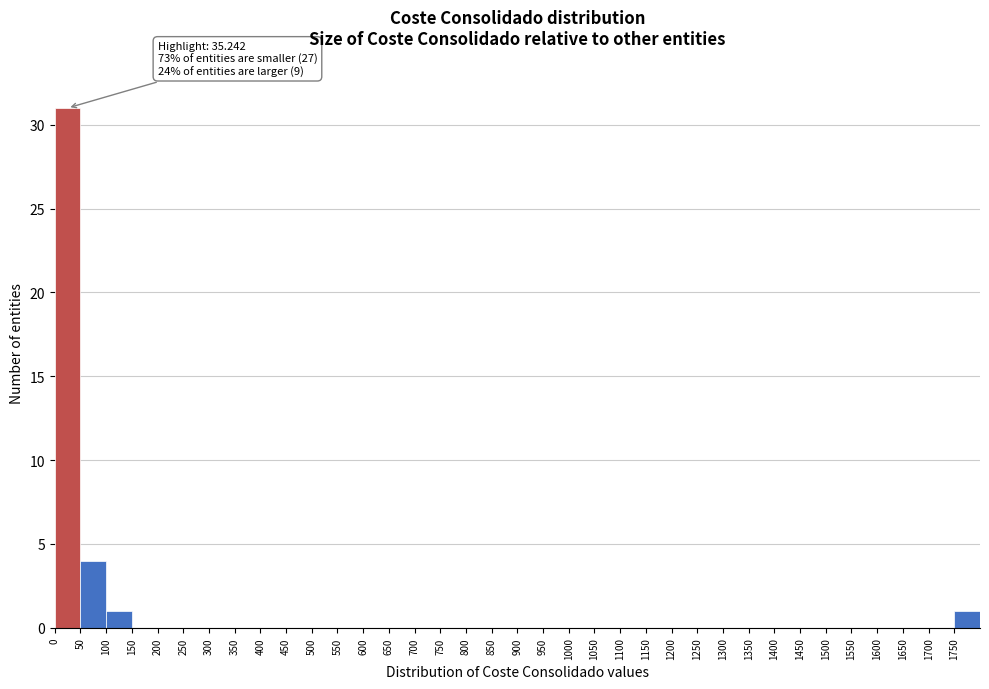

Over which range of the x-axis is the bar tallest?

0 to 50